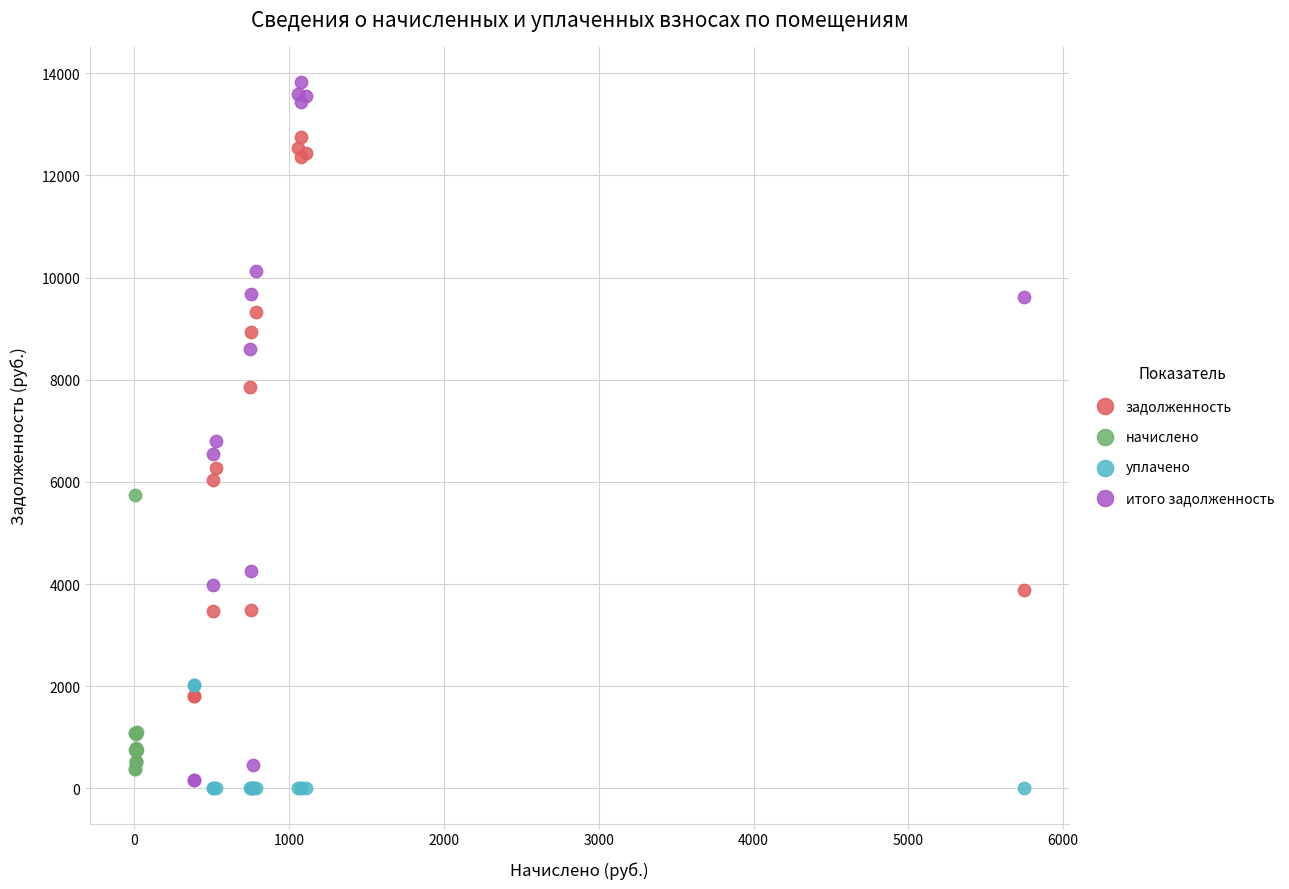

Which series has the largest Y range (max minus min)?

итого задолженность